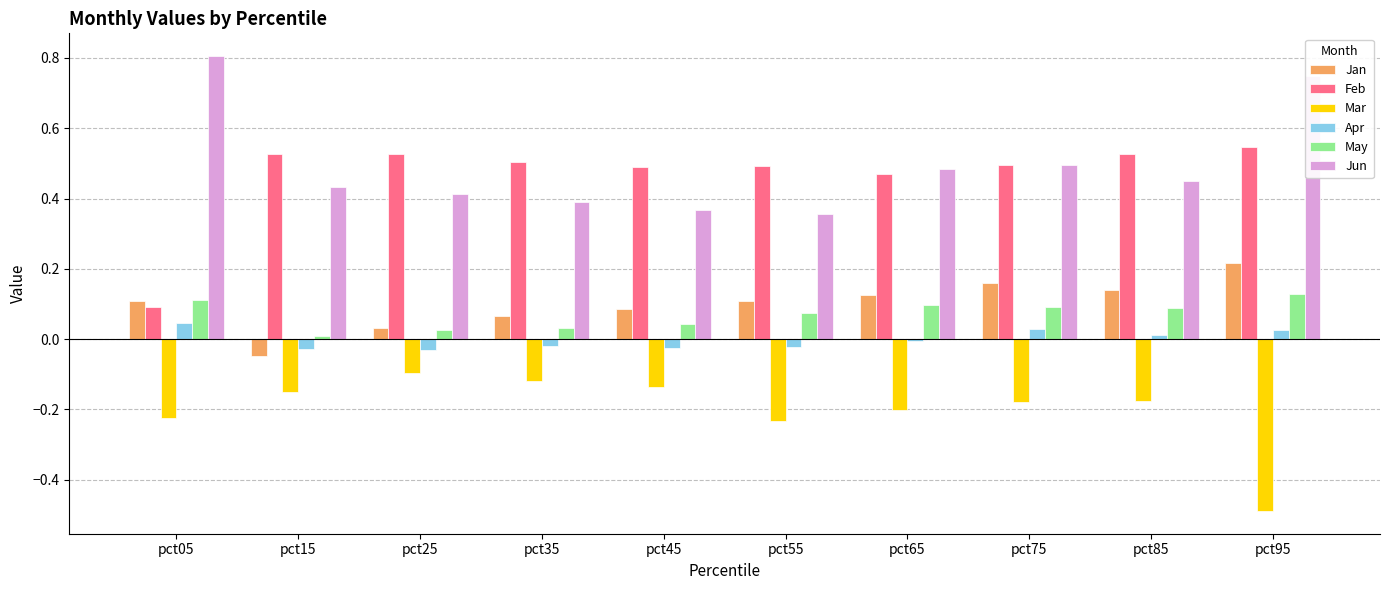

List the series in order of their peak value, highest first.

Jun, Feb, Jan, May, Apr, Mar